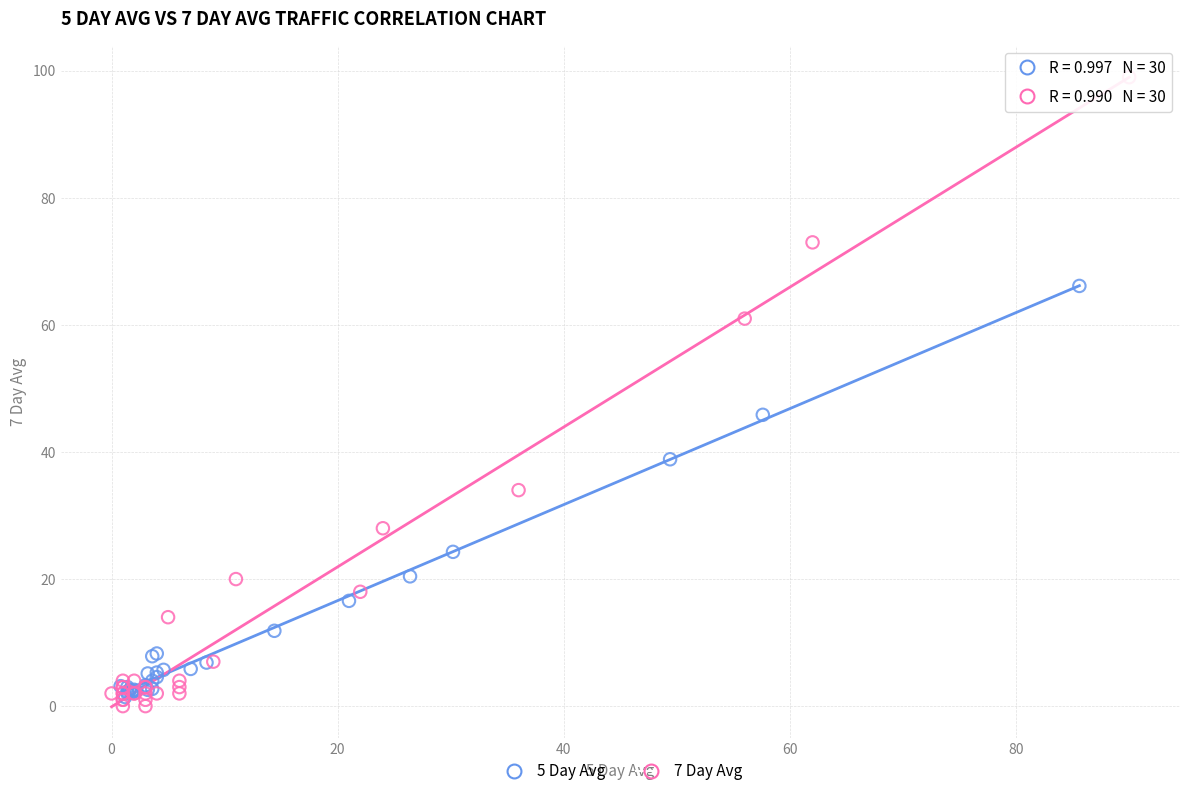

Which series contains the highest Y value?

7 Day Avg